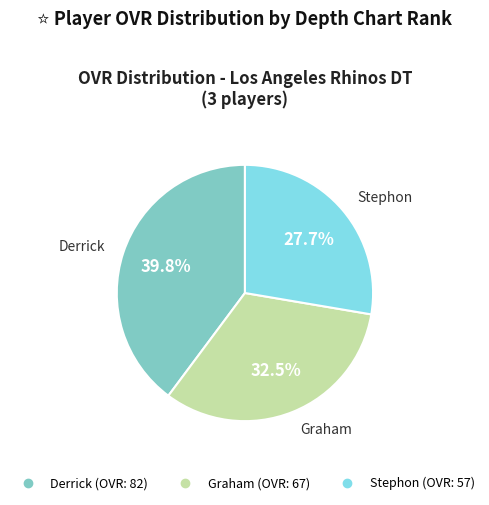

To the nearest percent, what percentage of the pie is Stephon?

28%